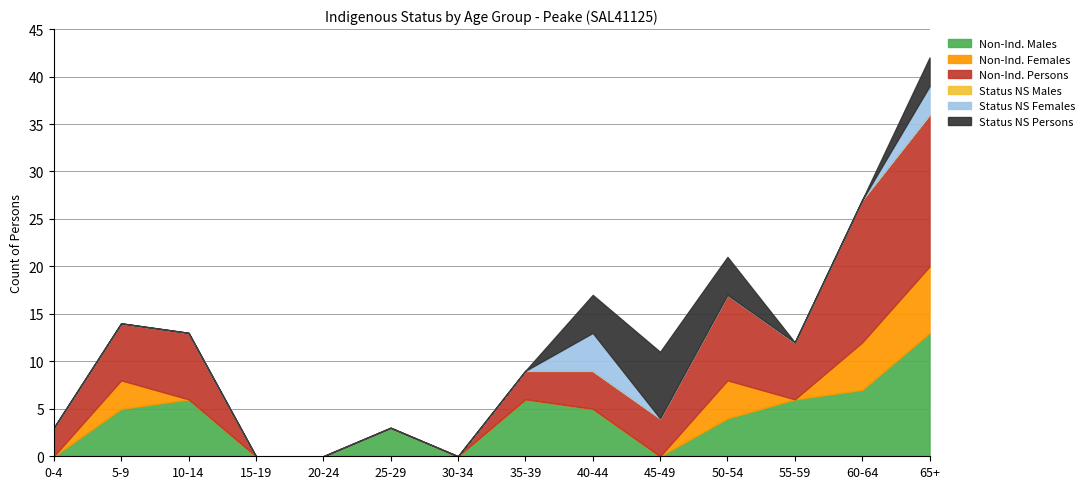

How many distinct data groups are displayed?

6